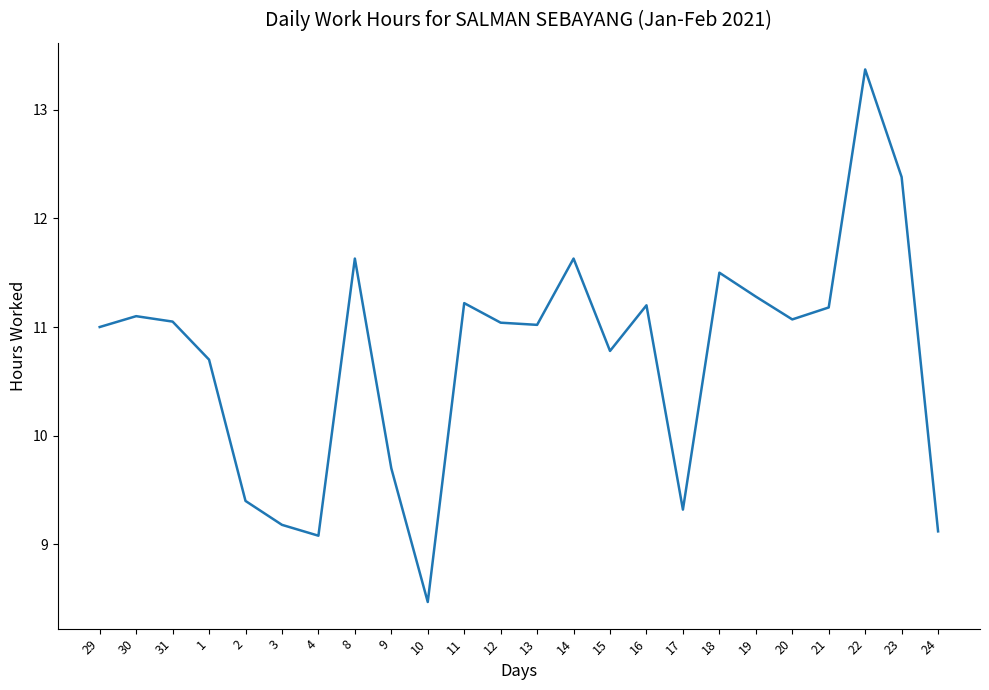

What is the approximate value at 8?

11.6